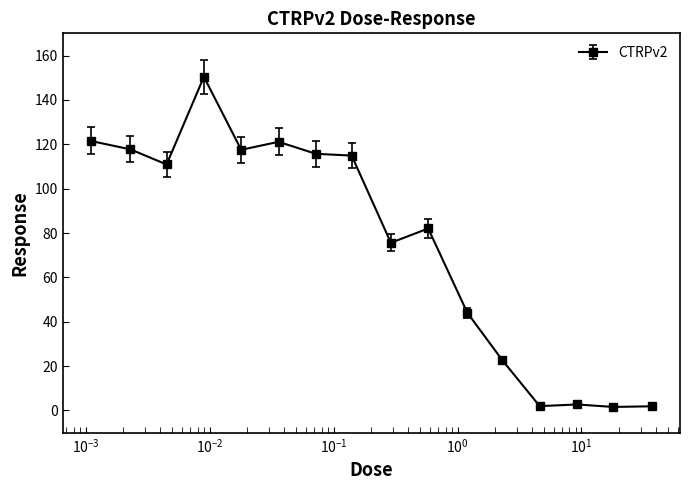

What is the difference between the second highest and minimum values?

119.9